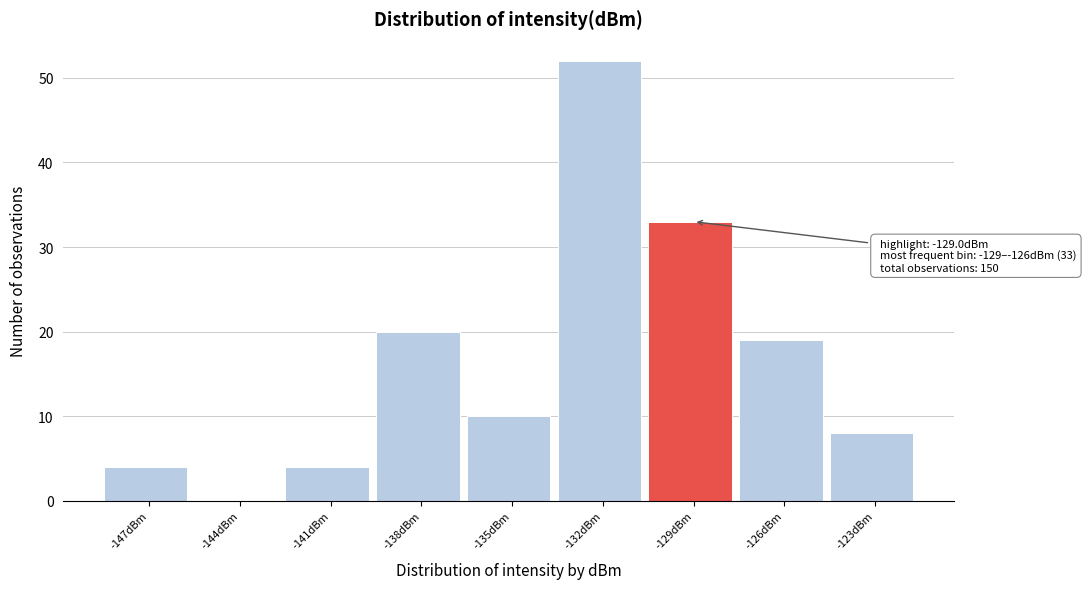

Reading left to right, extract all data points from this chart.

-147dBm=4	-144dBm=0	-141dBm=4	-138dBm=20	-135dBm=10	-132dBm=52	-129dBm=33	-126dBm=19	-123dBm=8